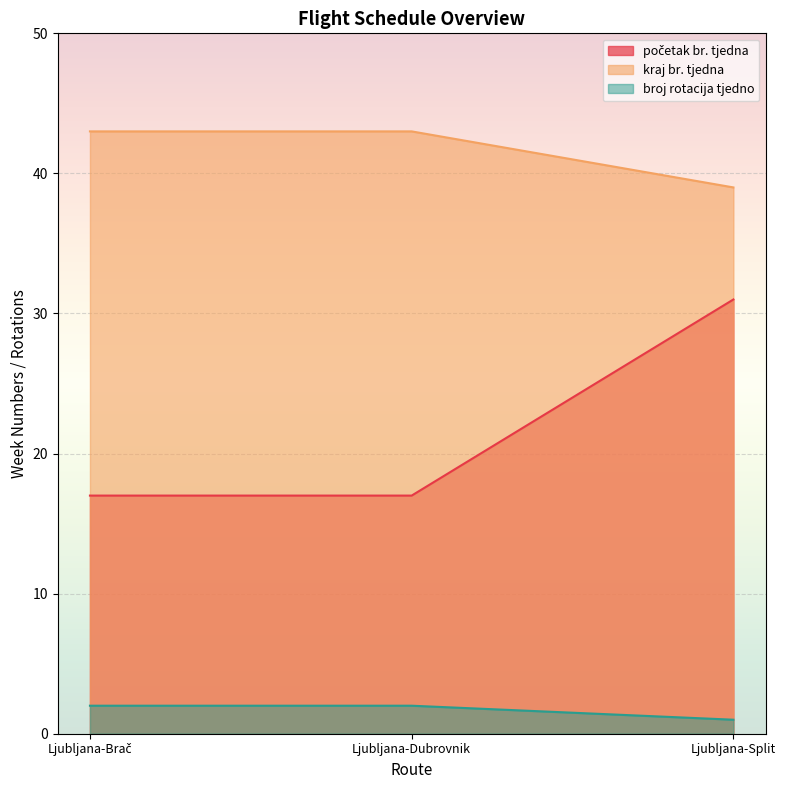

What is the difference between the highest and lowest values at Ljubljana-Dubrovnik?

41